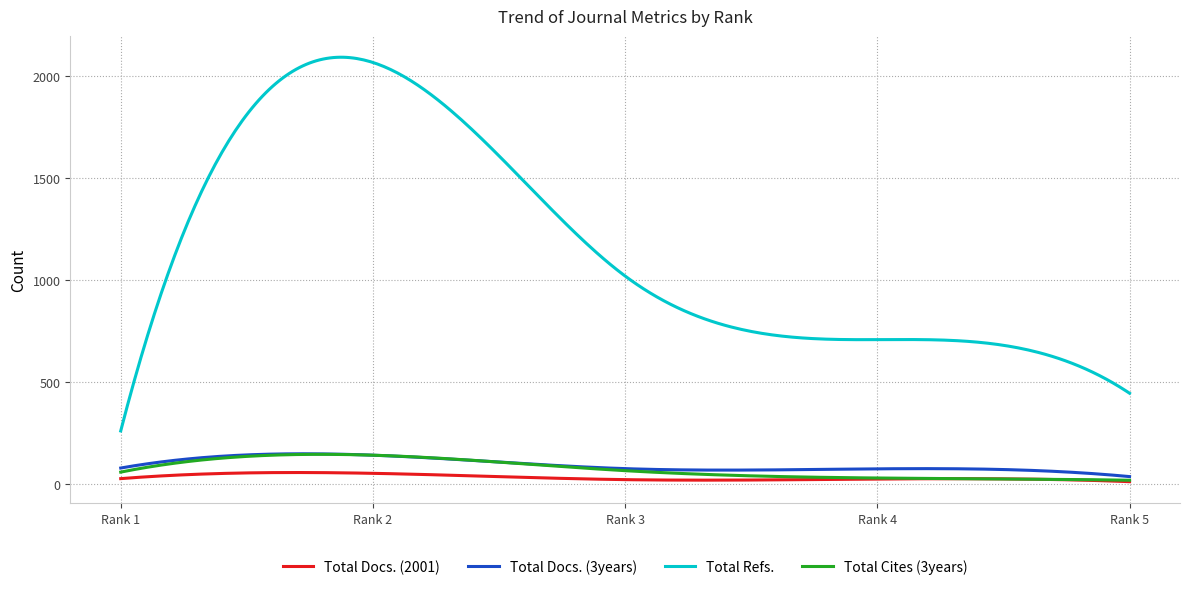

True or false: Total Refs. and Total Docs. (3years) cross at least once.

False